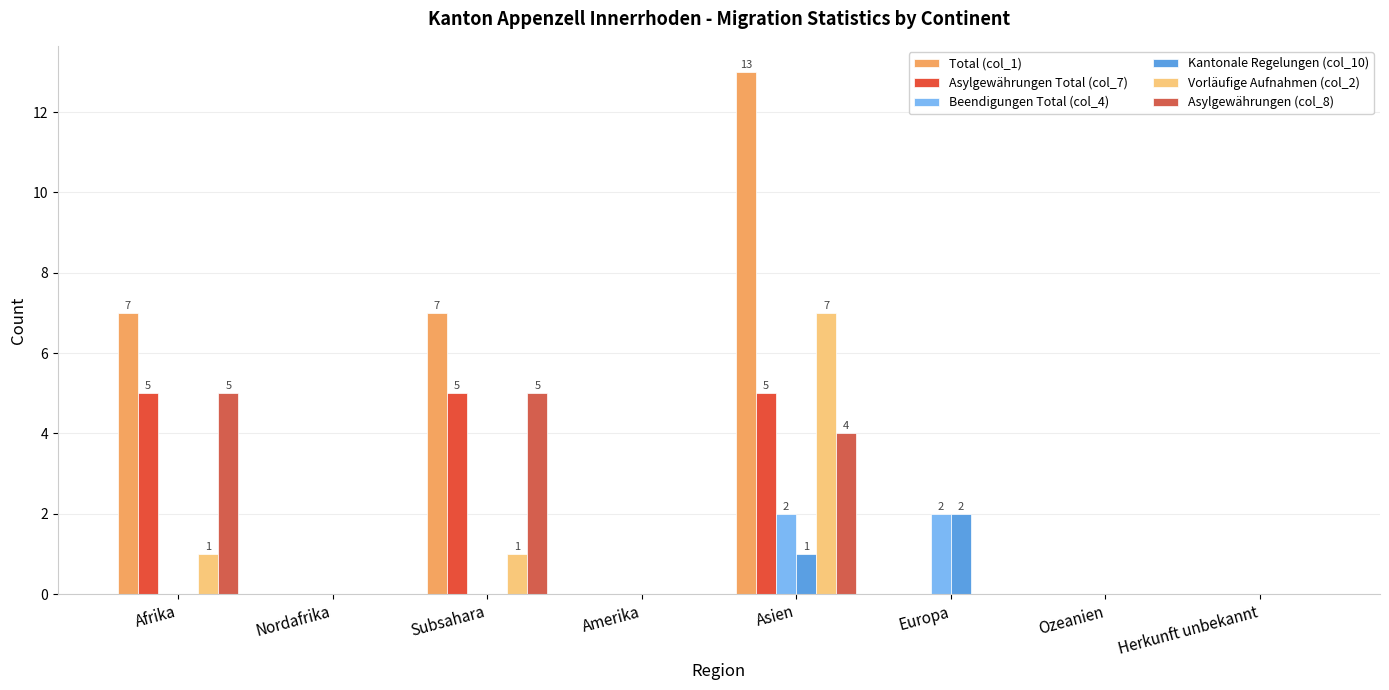

Count the number of data series in this chart.

6